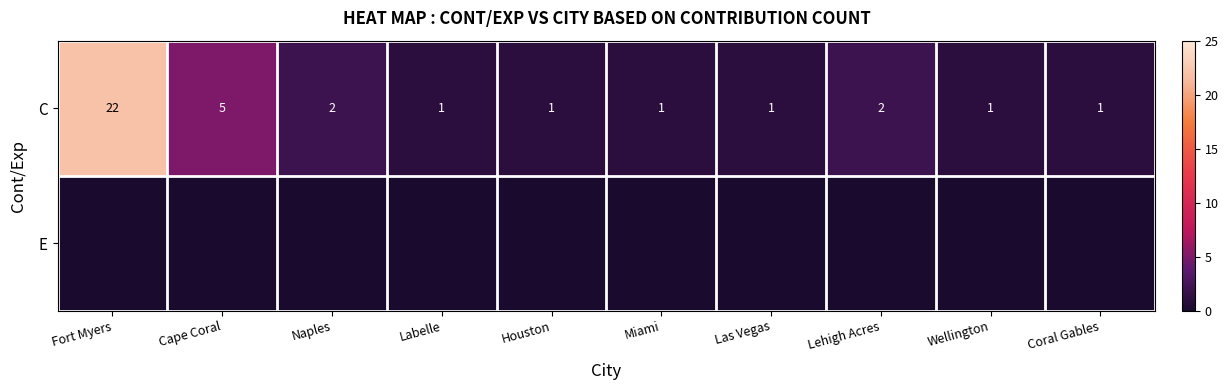

The C series shows 22 at Fort Myers. True or false?

True